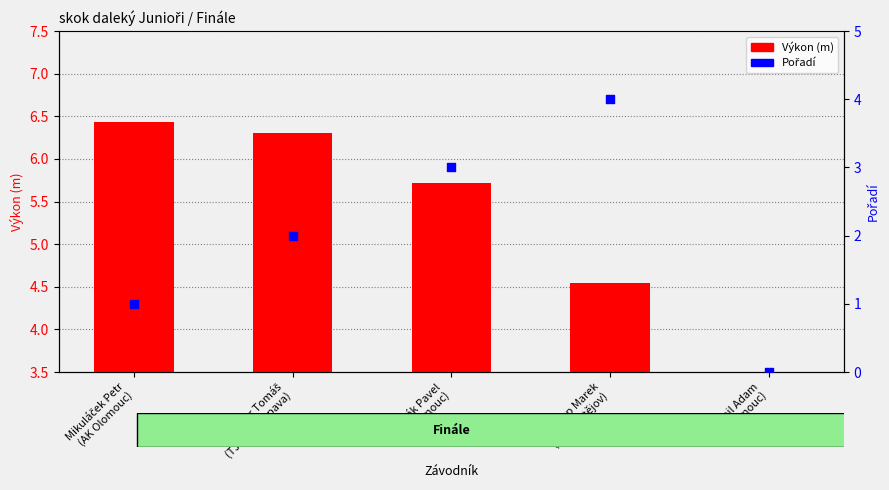

Is the value of Pořadí at Mikuláček Petr
(AK Olomouc) greater than the value of Výkon (m) at Reiskup Marek
(AC Prostějov)?

No